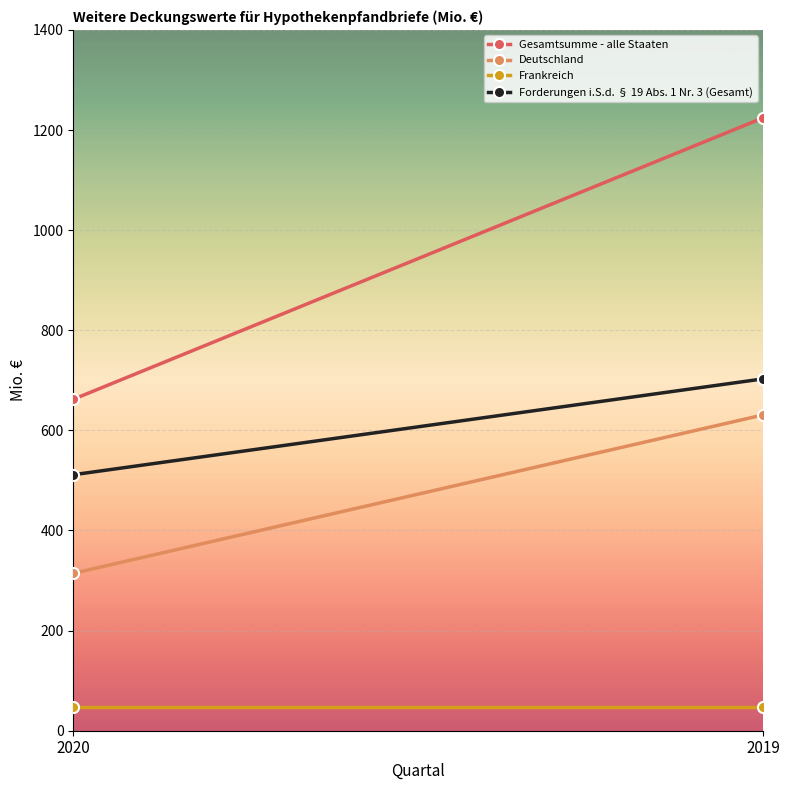

What is the average value of the Frankreich series?

48.0